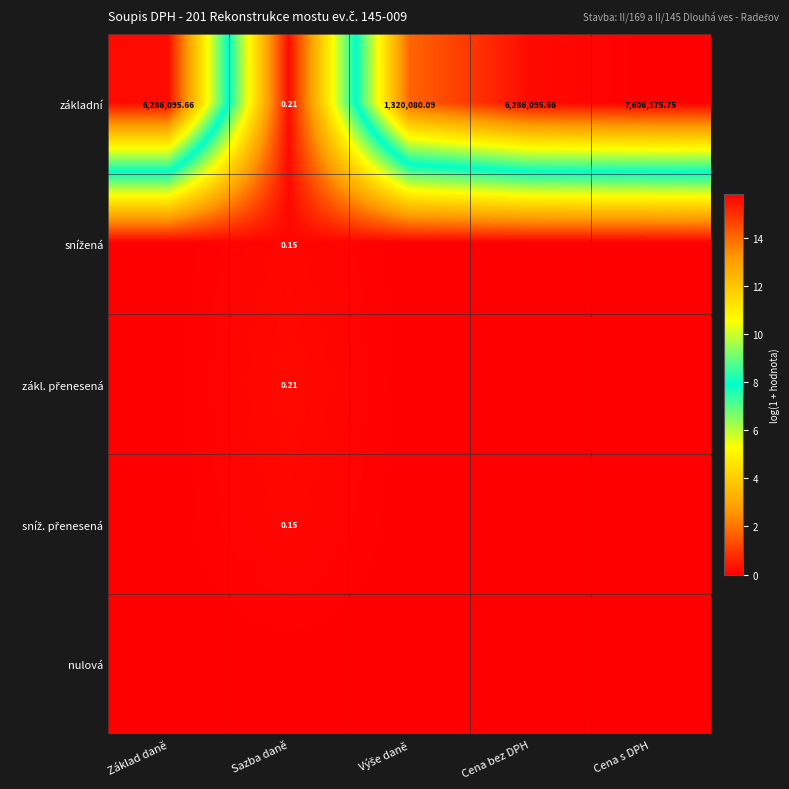

At which label does základní first exceed 6286095?

Základ daně